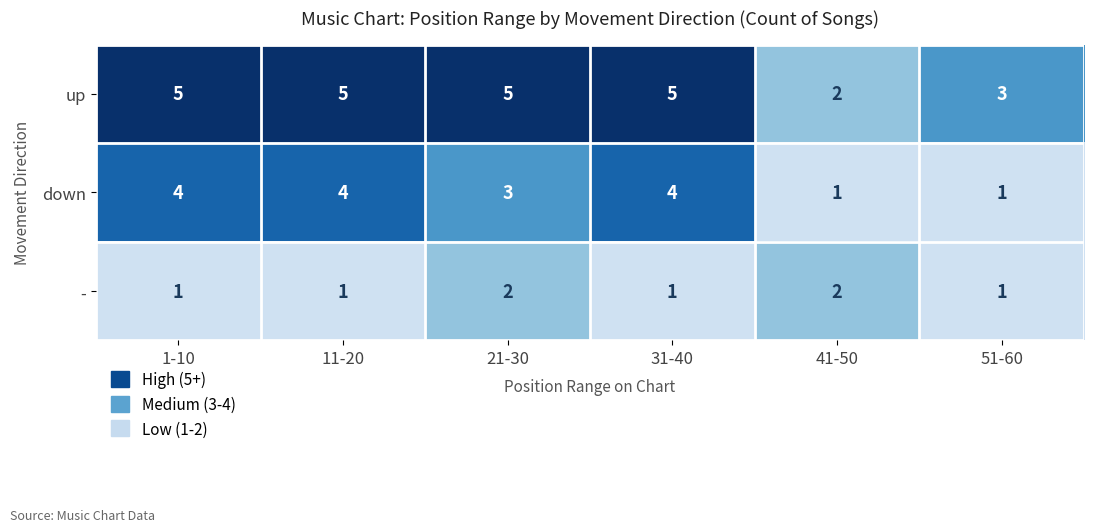

Which series changed the most between 21-30 and 41-50?

up